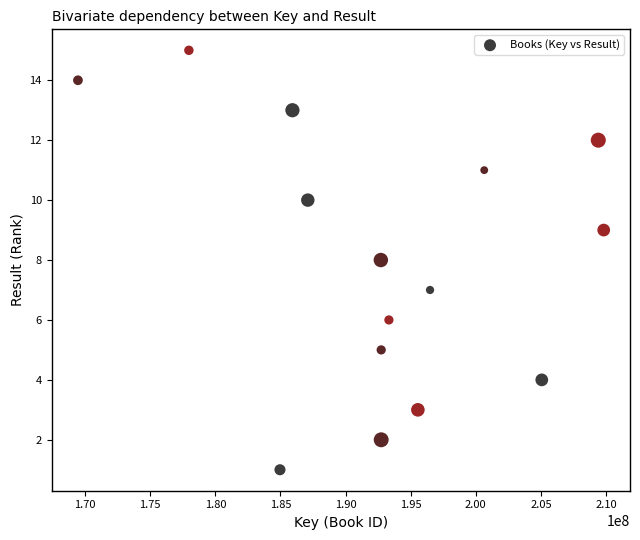

What is the range of Y values (max minus min)?

14